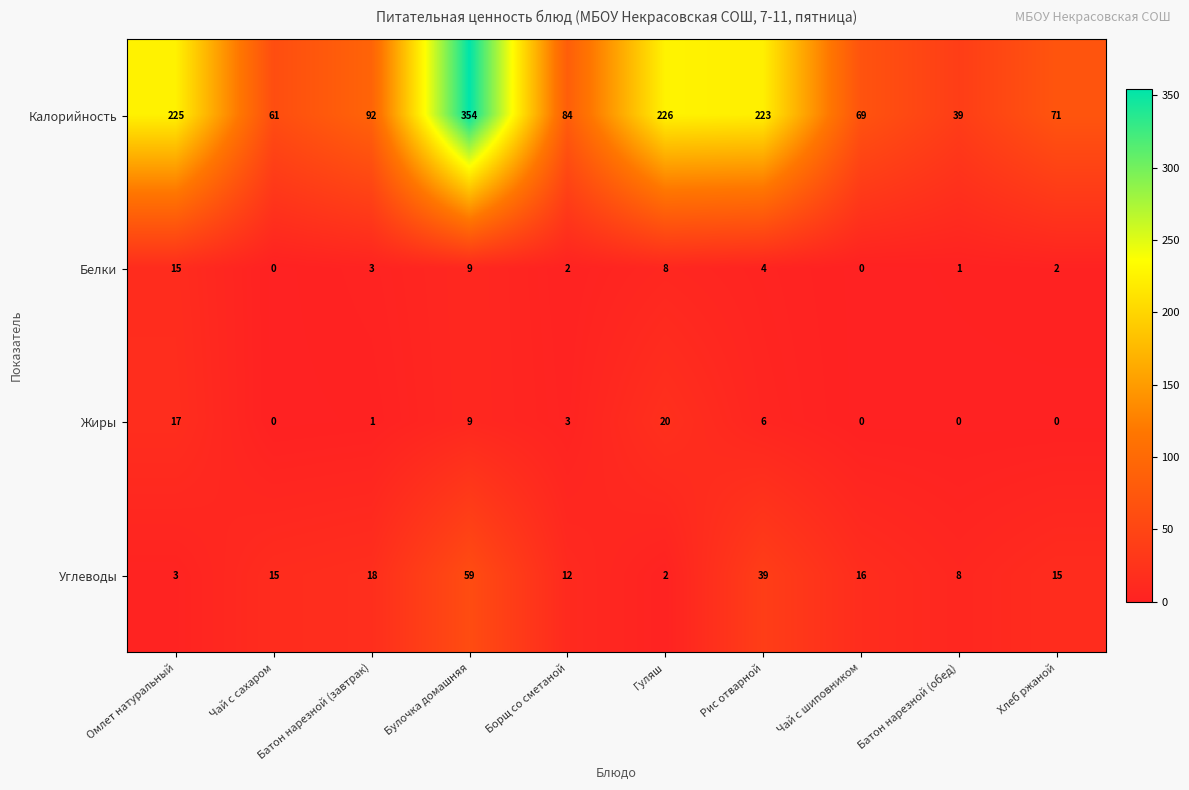

The value of Калорийность at Борщ со сметаной is 84. True or false?

True